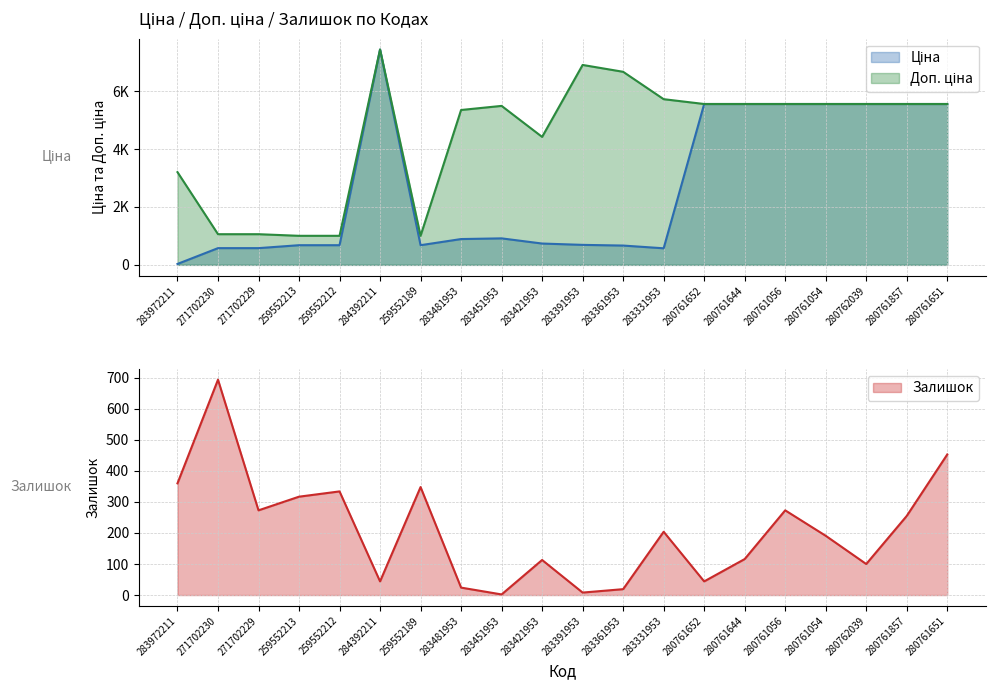

In Залишок, how many points are higher than both neighbors (excluding endpoints)?

6